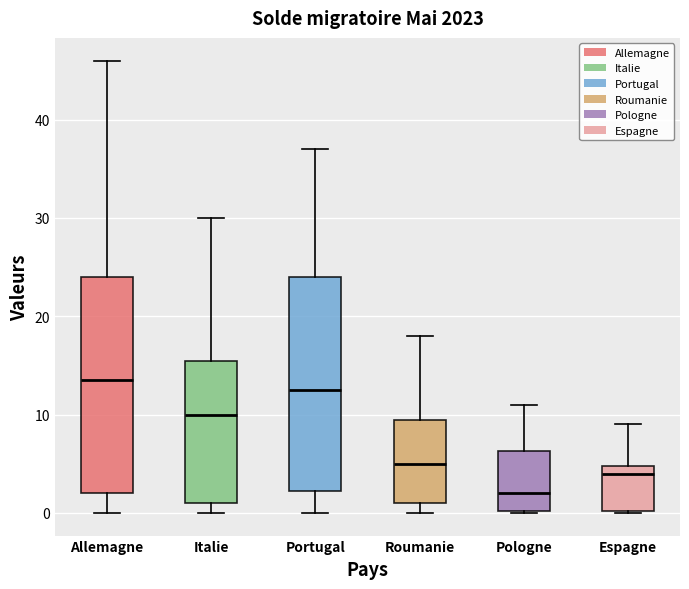

Which box's median line is the lowest?

Pologne